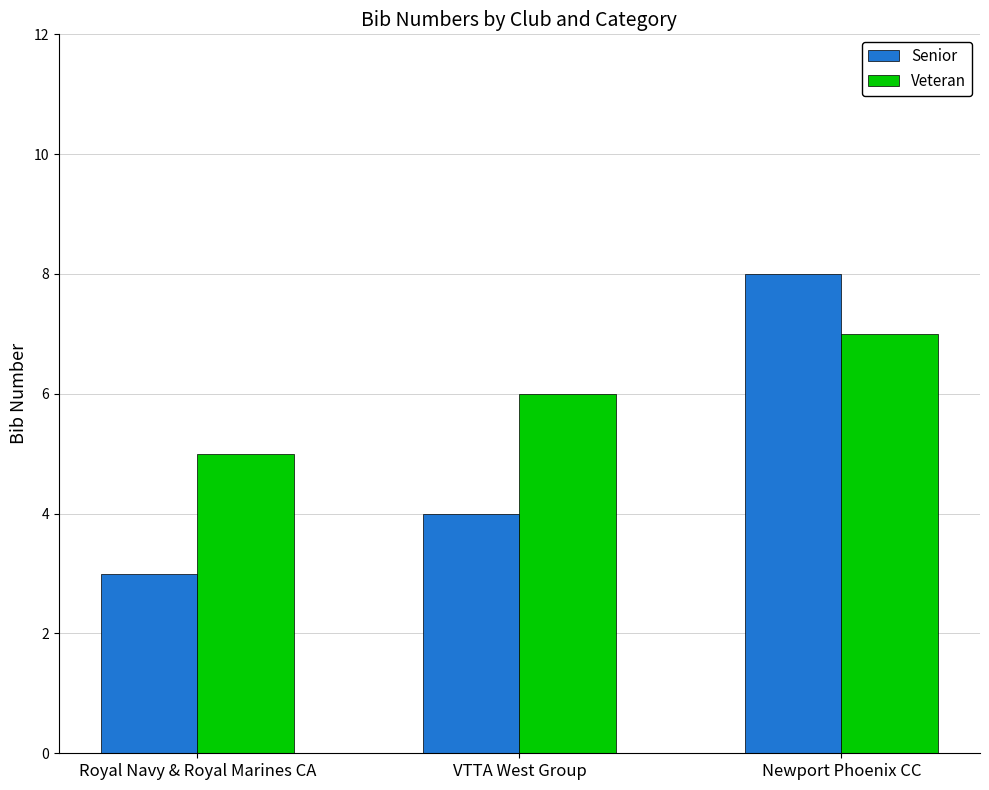

What is the approximate value of Veteran at Royal Navy & Royal Marines CA?

5